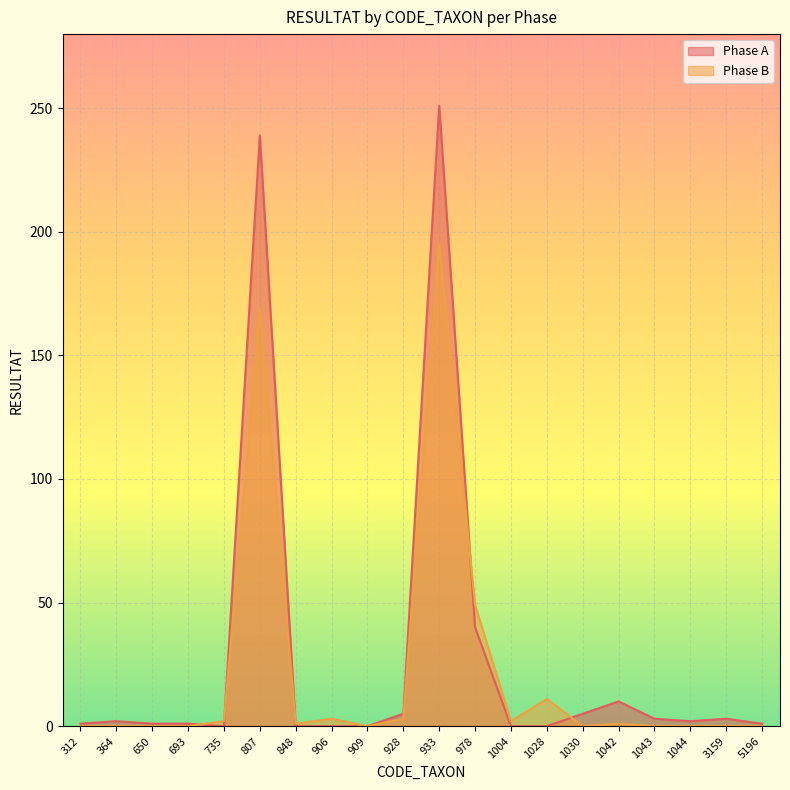

What is the average value of the Phase A series?

28